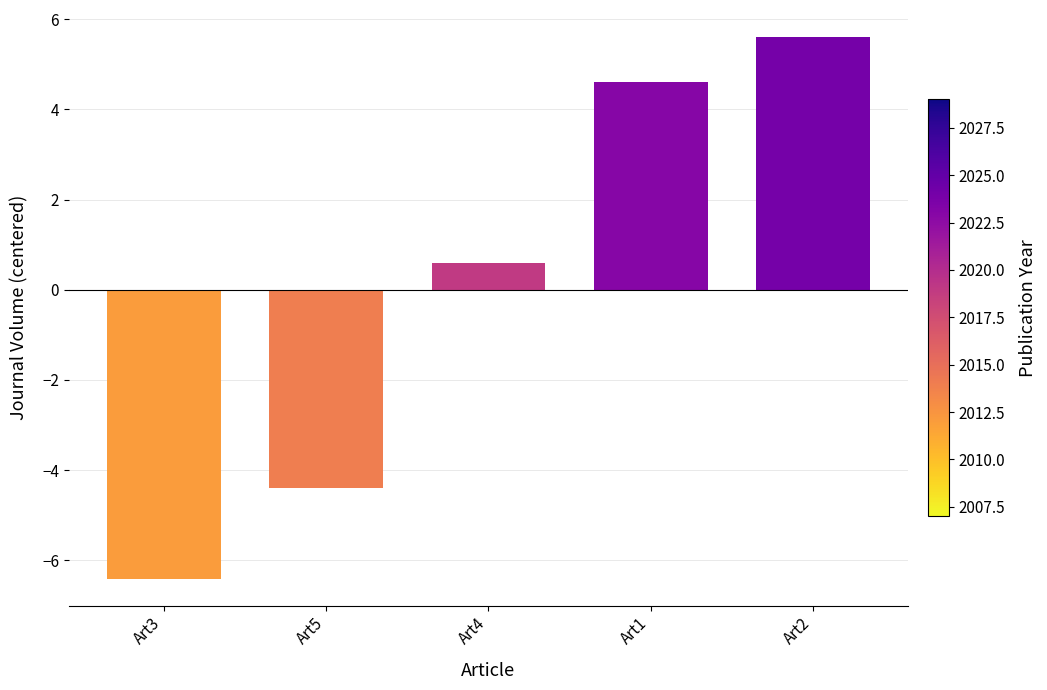

What position from the left is Art2?

5